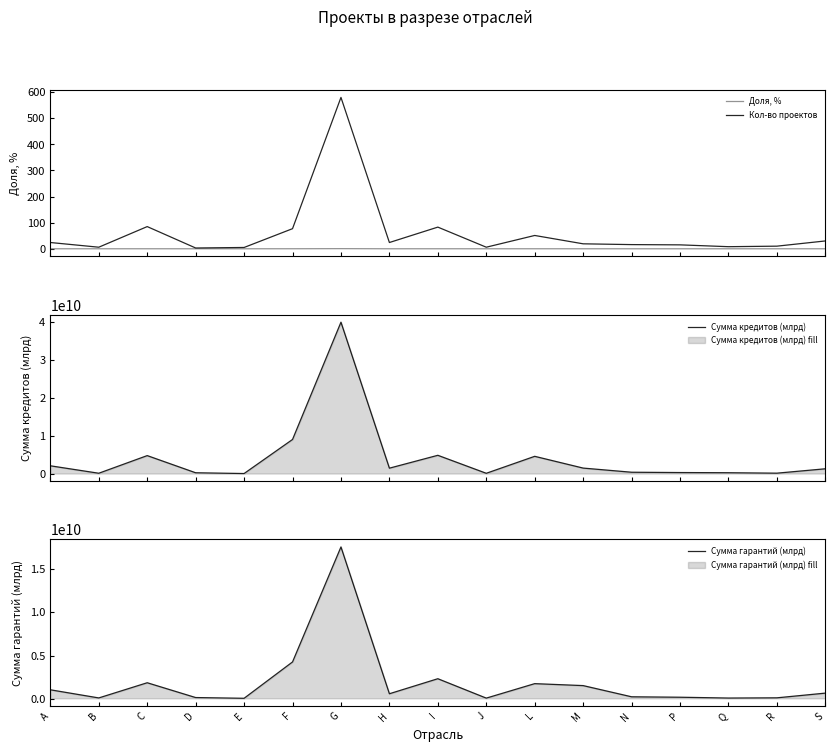

What position from the right is J?

8